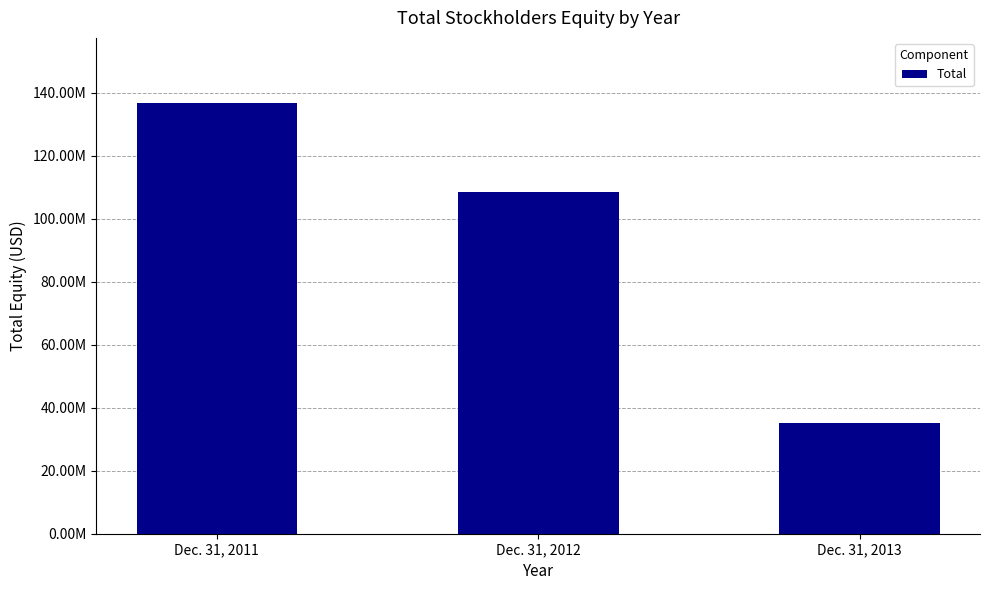

What is the approximate value at Dec. 31, 2011?

136951327